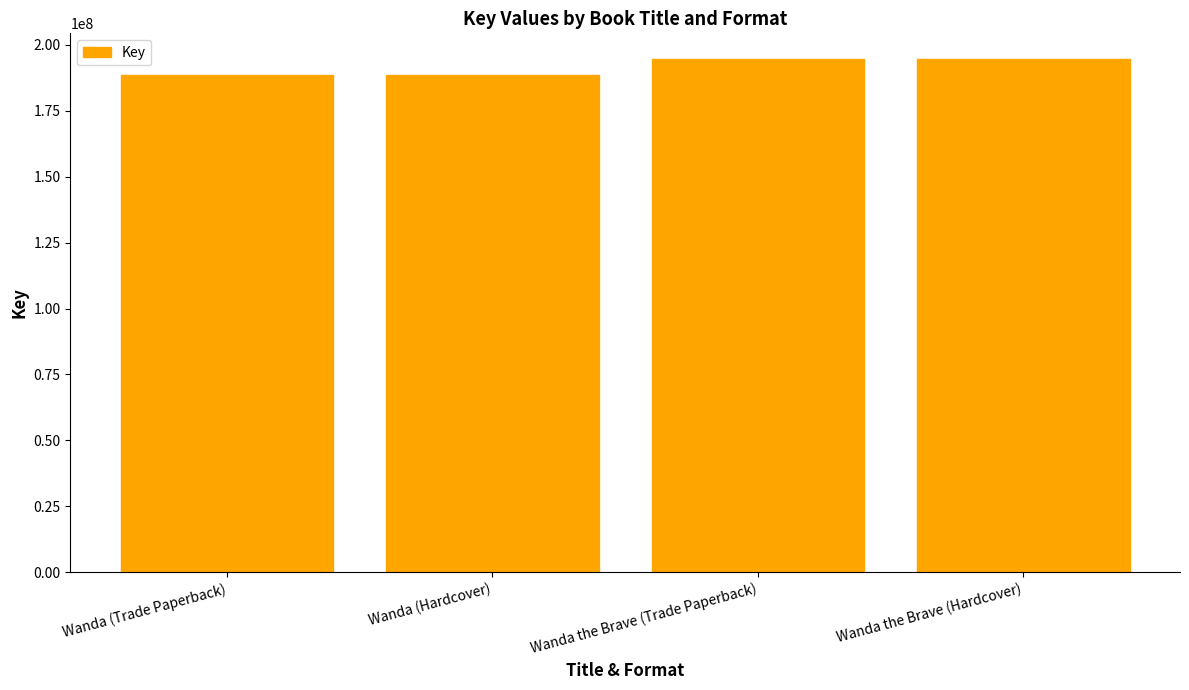

What is the ratio of the value at Wanda (Hardcover) to the value at Wanda (Trade Paperback)?

1.0